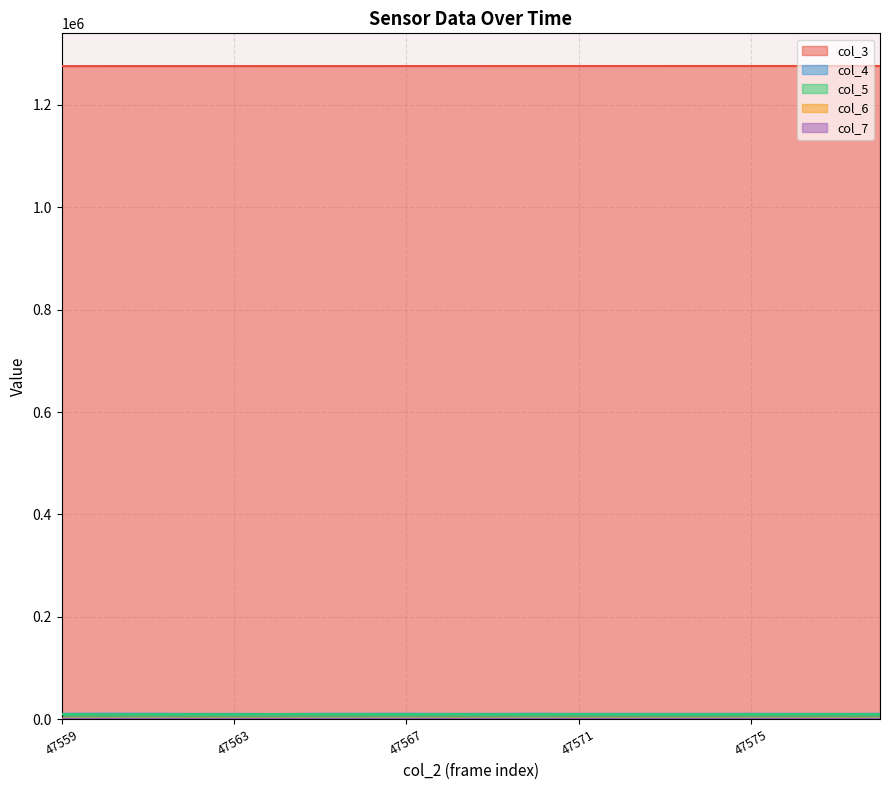

Which series has the largest total across all categories?

col_3